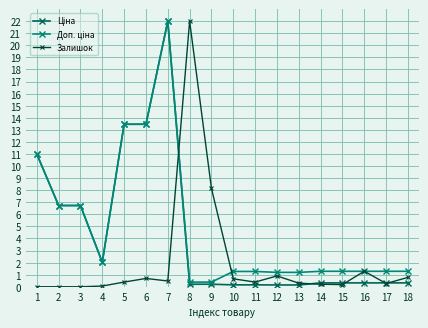

The Залишок series shows 0.2 at 14. True or false?

True